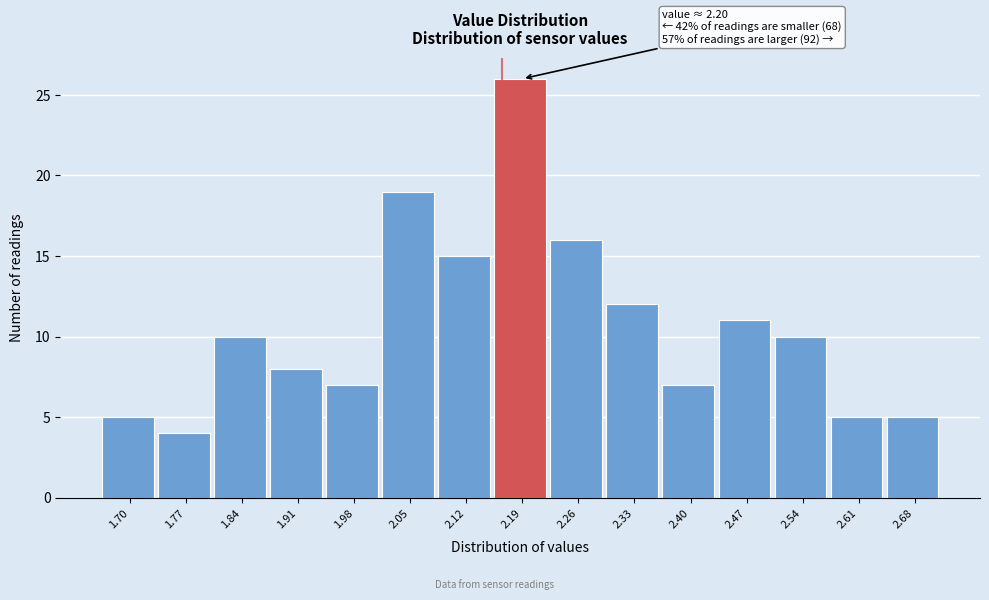

Reading right to left, extract all data points from this chart.

5	5	10	11	7	12	16	26	15	19	7	8	10	4	5